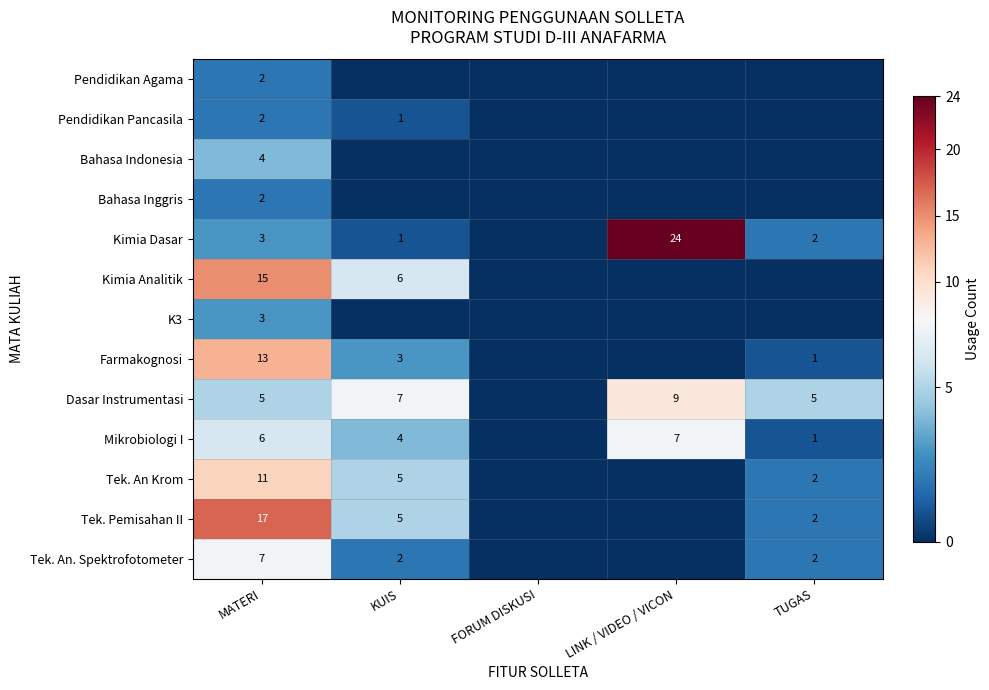

The Kimia Analitik series shows 21 at MATERI. True or false?

False